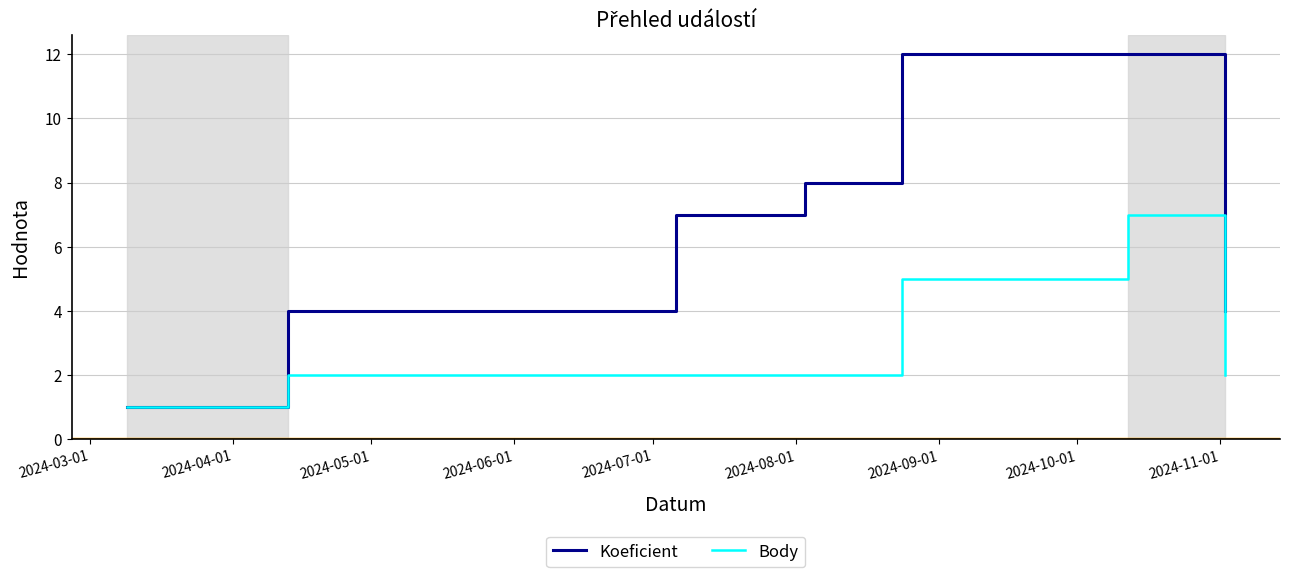

Is it true that Body equals 0 at 2024-03-01?

False